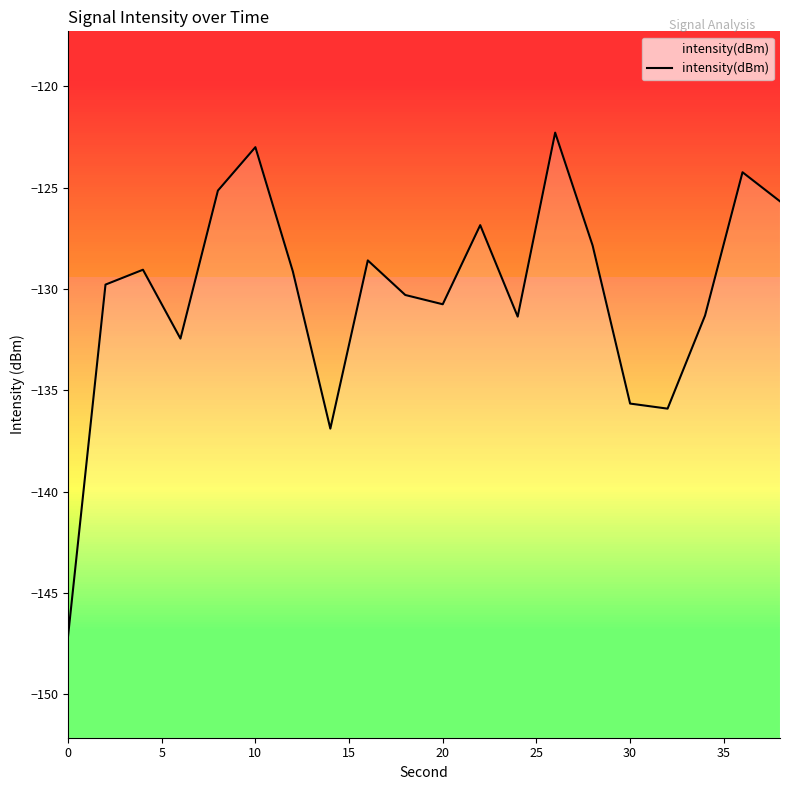

True or false: the data shows -63.2 at 20.

False